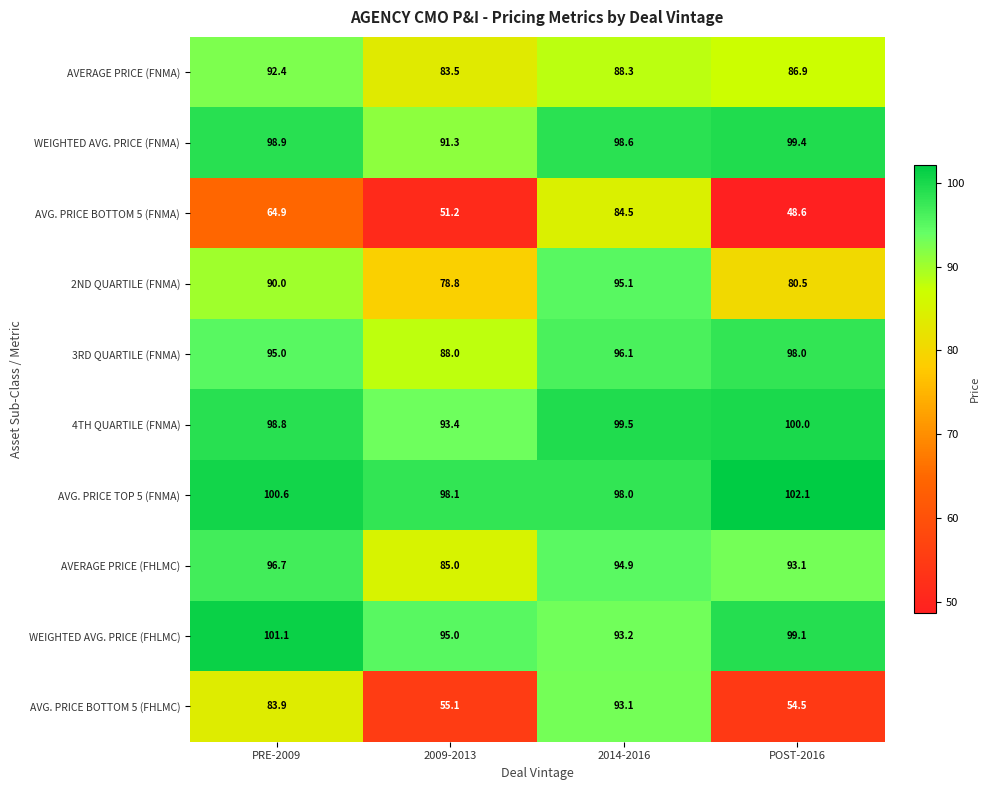

Is the value of WEIGHTED AVG. PRICE (FNMA) at PRE-2009 greater than the value of AVERAGE PRICE (FNMA) at 2009-2013?

Yes